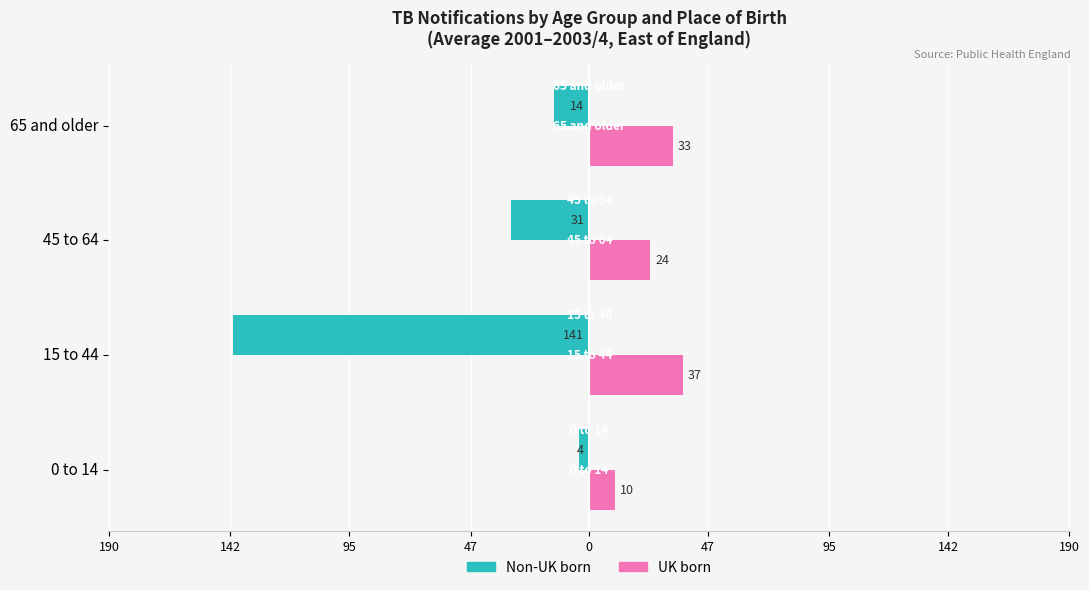

What are all the series names shown in the legend?

Non-UK born, UK born